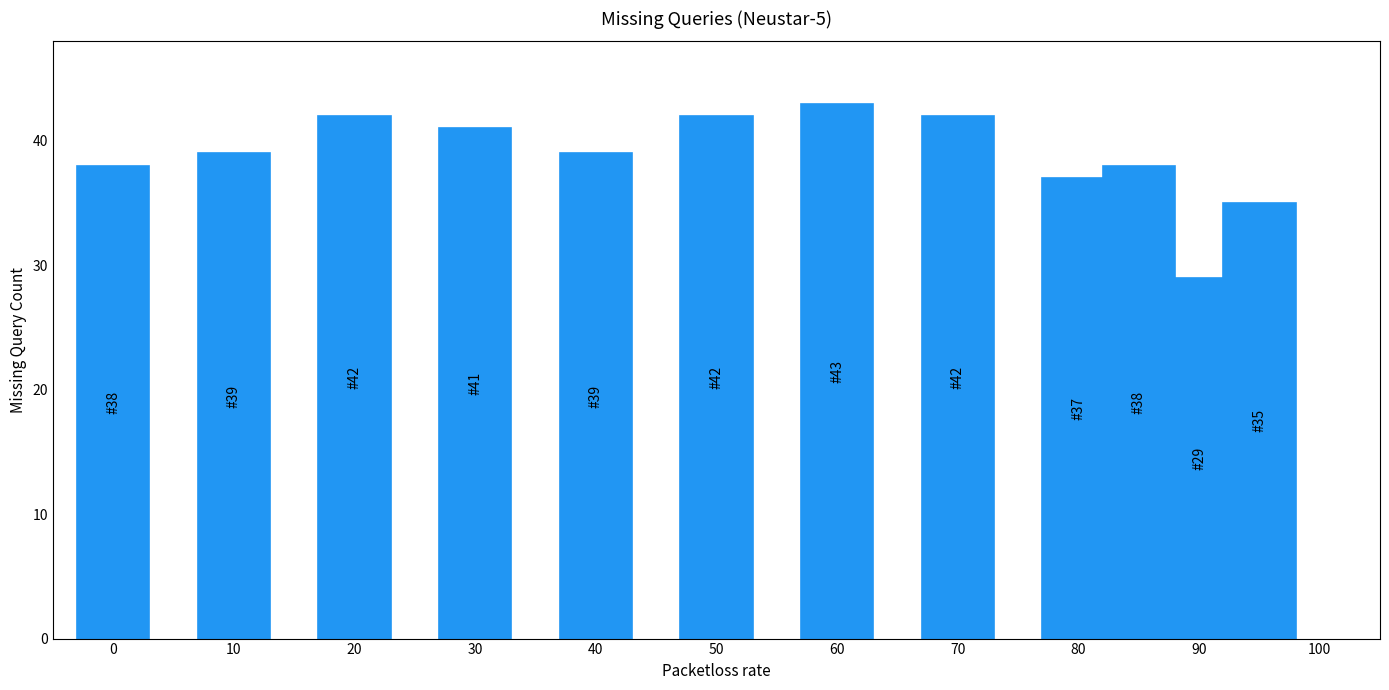

What is the value of the 8th bar from the left?

42